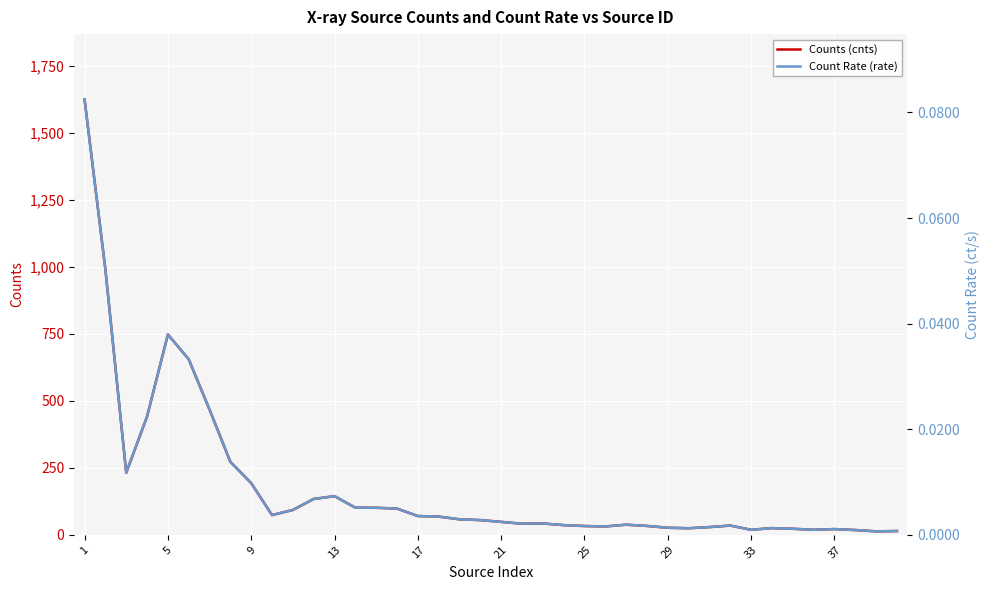

What is the maximum value for Counts (cnts)?

1626.0